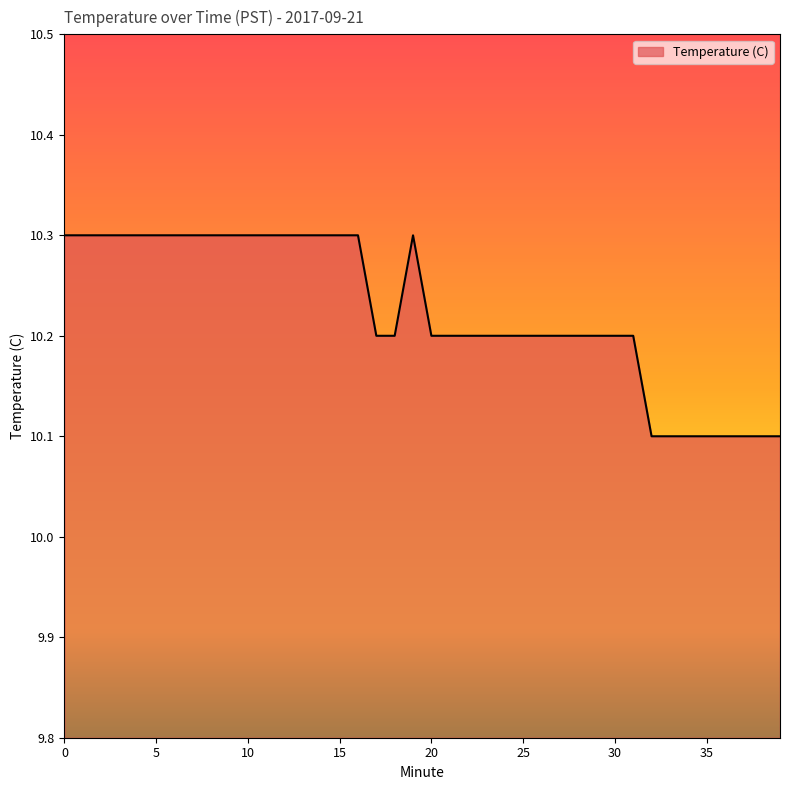

What is the smallest value displayed?

10.1